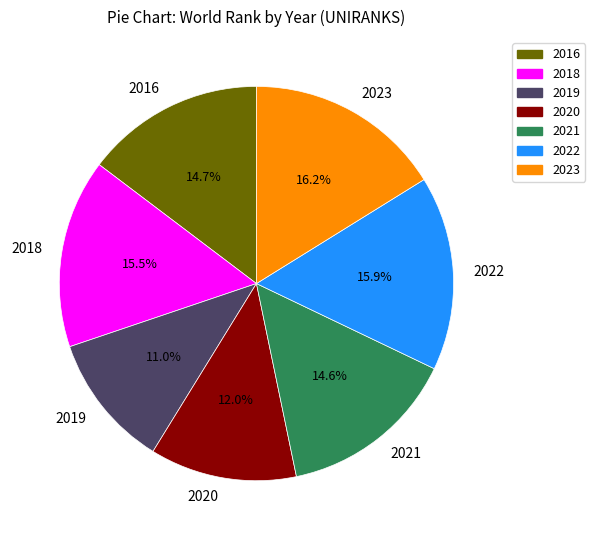

To the nearest percent, what is the average slice percentage?

14%